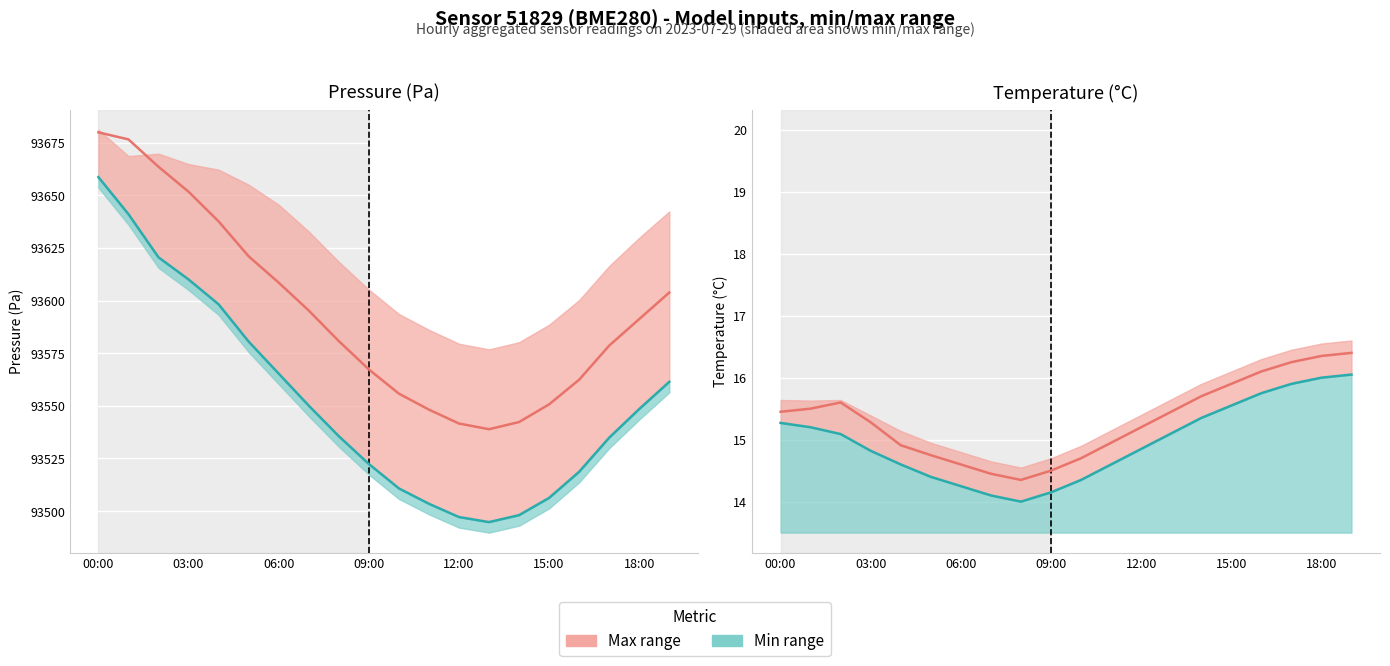

Reading right to left, list all the values displayed in this chart.

pressure: 93603.8	93591.2	93578.6	93562.4	93550.7	93542.3	93538.9	93541.6	93548.2	93555.8	93567.3	93580.8	93595.2	93608.5	93621.0	93637.6	93651.7	93663.5	93676.5	93679.8
pressure_min: 93561.4	93548.5	93534.9	93518.7	93506.3	93498.1	93494.8	93497.2	93503.5	93510.8	93522.4	93535.6	93550.1	93565.3	93580.5	93598.2	93610.0	93620.5	93641.0	93658.6
temperature: 16.4	16.4	16.2	16.1	15.9	15.7	15.4	15.2	14.9	14.7	14.5	14.3	14.4	14.6	14.8	14.9	15.3	15.6	15.5	15.4
temperature_min: 16.1	16.0	15.9	15.8	15.6	15.3	15.1	14.8	14.6	14.3	14.2	14.0	14.1	14.2	14.4	14.6	14.8	15.1	15.2	15.3